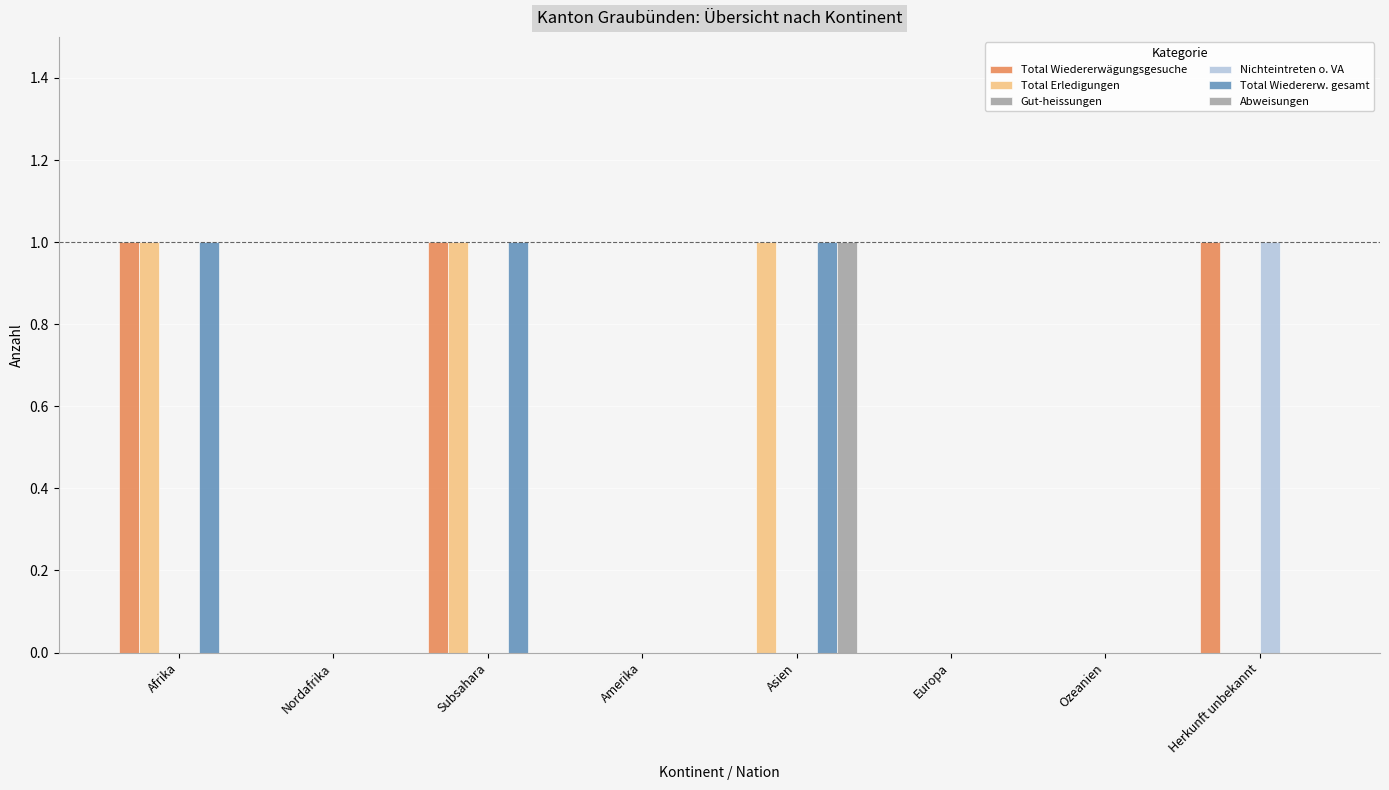

At which category is the sum across all series the highest?

Afrika